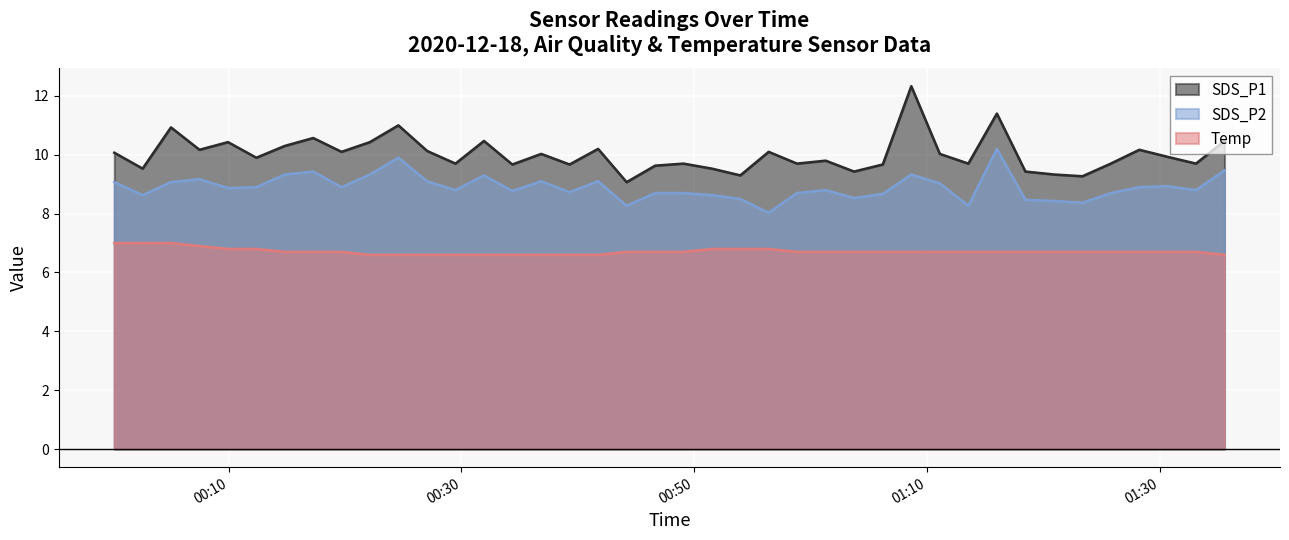

What is the value of the SDS_P2 point at the 34th from the left?

8.4